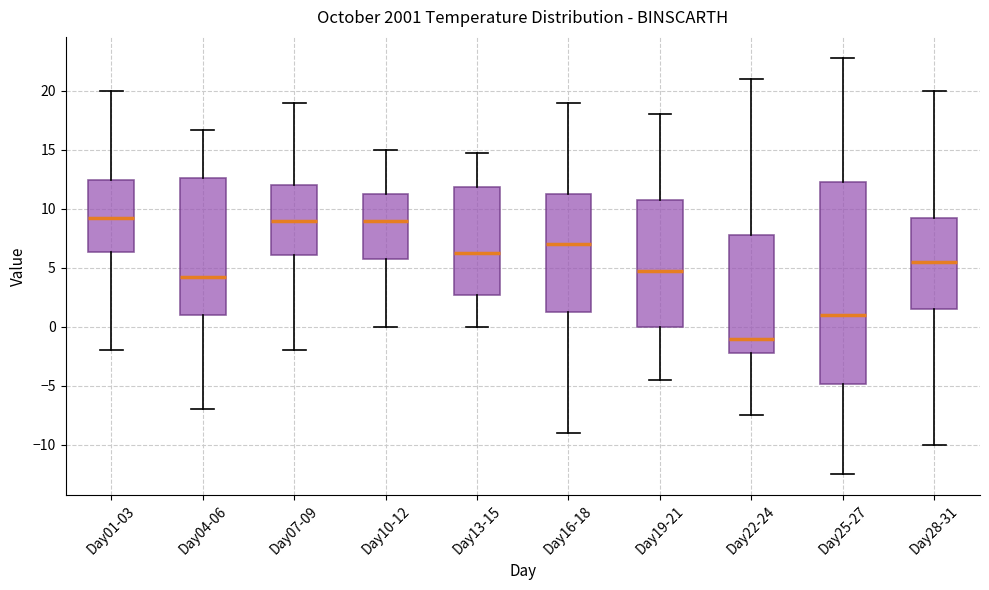

Reading left to right, transcribe this box plot: for each box, give where its median line is, the range the box spans, and where its two whiskers end, as read against the y-axis. The values are not printed on the chart, so give them approximately, as read against the axis.

Day01-03: median 9.5, box 6.5 to 12.5, whiskers -2.0 to 20.0
Day04-06: median 4.5, box 1.0 to 12.5, whiskers -7.0 to 16.5
Day07-09: median 9.0, box 6.0 to 12.0, whiskers -2.0 to 19.0
Day10-12: median 9.0, box 6.0 to 11.5, whiskers 0.0 to 15.0
Day13-15: median 6.5, box 2.5 to 12.0, whiskers 0.0 to 14.5
Day16-18: median 7.0, box 1.5 to 11.5, whiskers -9.0 to 19.0
Day19-21: median 5.0, box 0.0 to 11.0, whiskers -4.5 to 18.0
Day22-24: median -1.0, box -2.0 to 8.0, whiskers -7.5 to 21.0
Day25-27: median 1.0, box -5.0 to 12.5, whiskers -12.5 to 23.0
Day28-31: median 5.5, box 1.5 to 9.5, whiskers -10.0 to 20.0